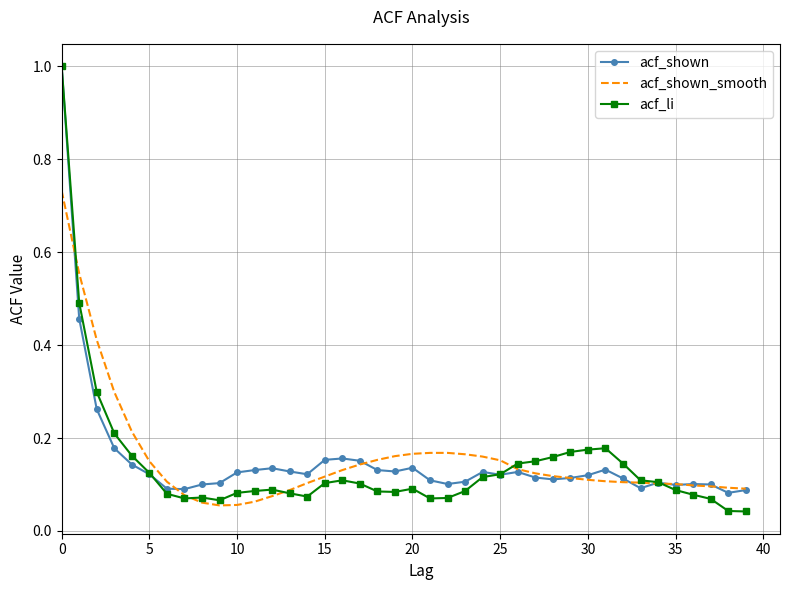

True or false: acf_shown_smooth and acf_li intersect in this chart.

True